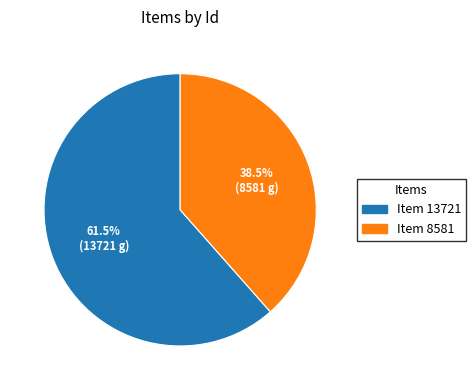

How many segments does this pie chart have?

2